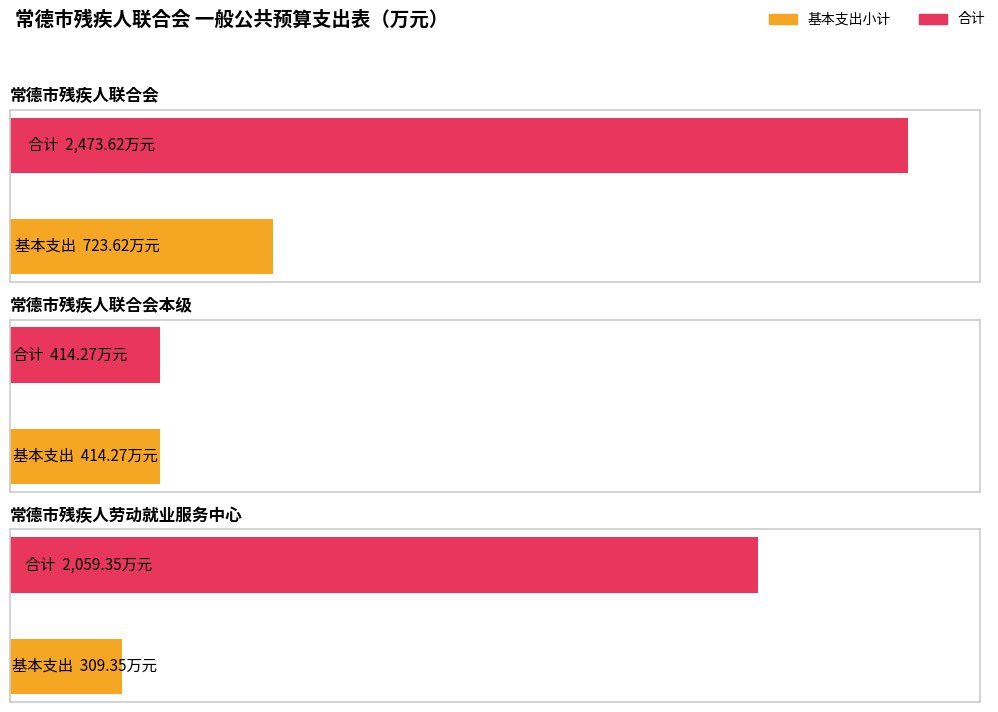

Which series has the widest spread of values?

合计